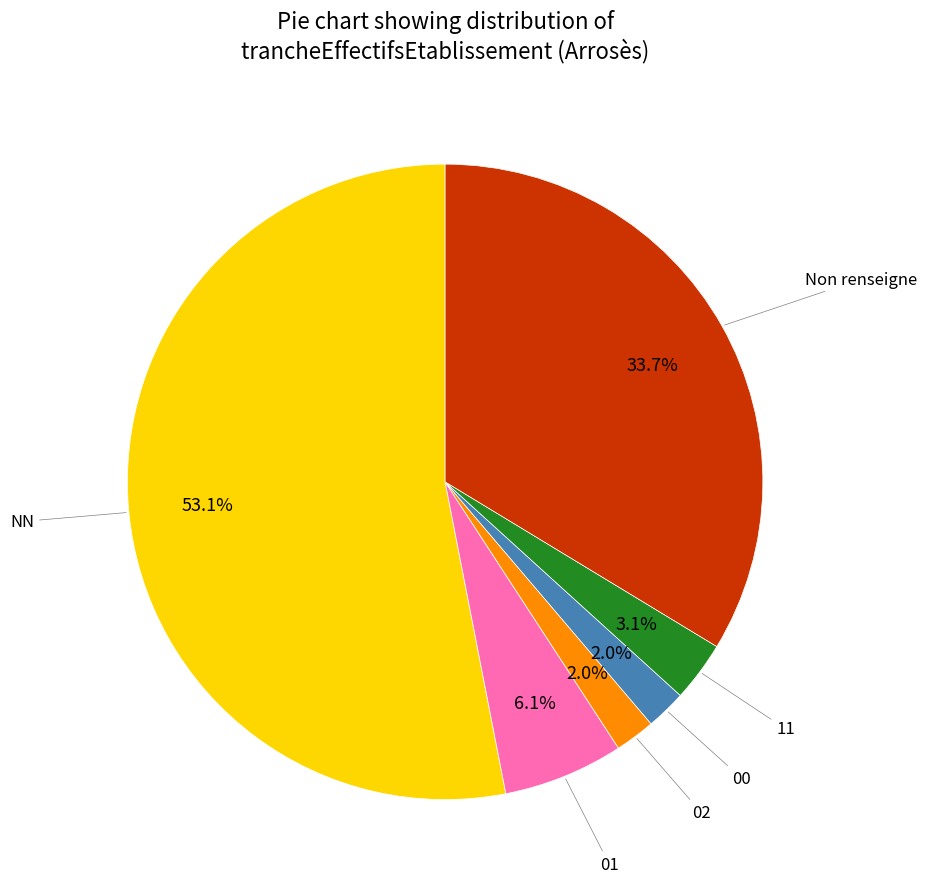

Is there any slice that represents more than half of the pie?

Yes